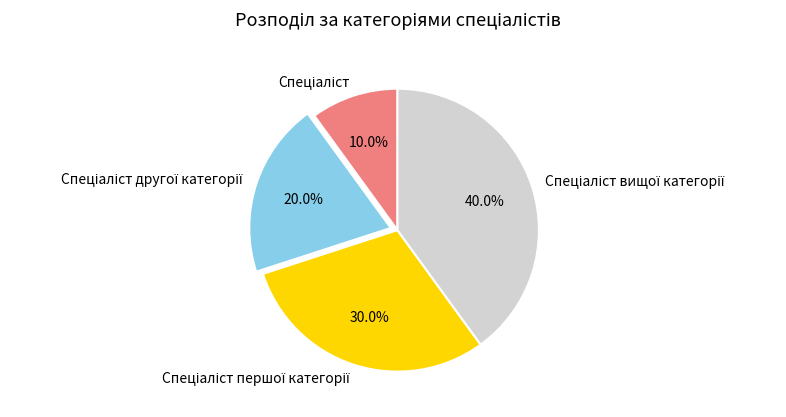

Does any single category account for the majority?

No